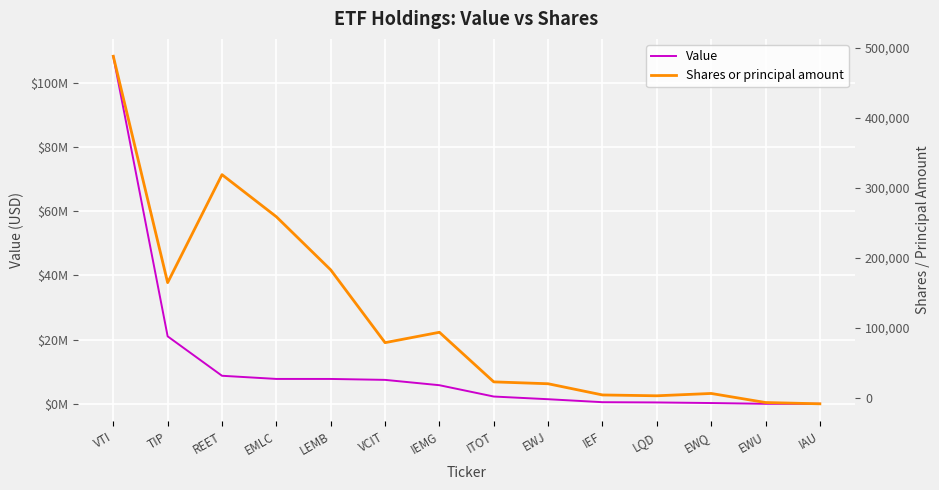

How many categories are shown in the chart?

14